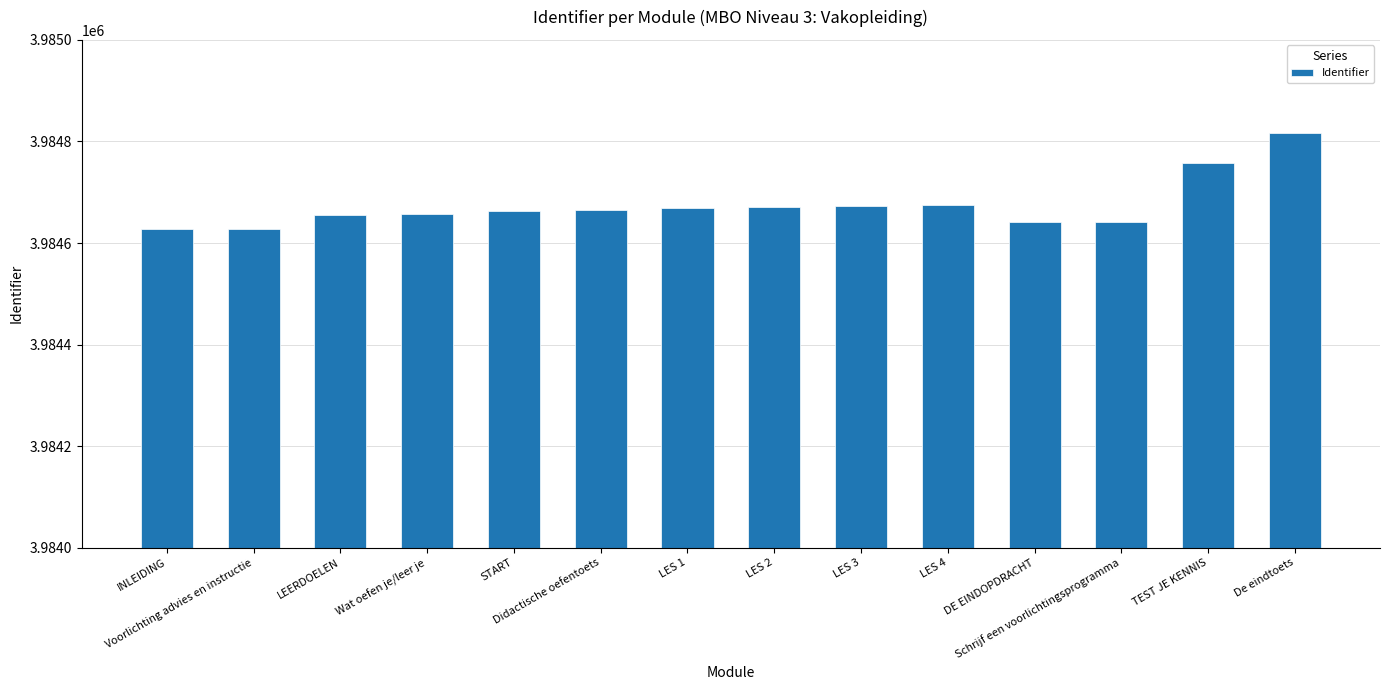

What is the sum of the values at DE EINDOPDRACHT and Voorlichting advies en instructie?

7969269